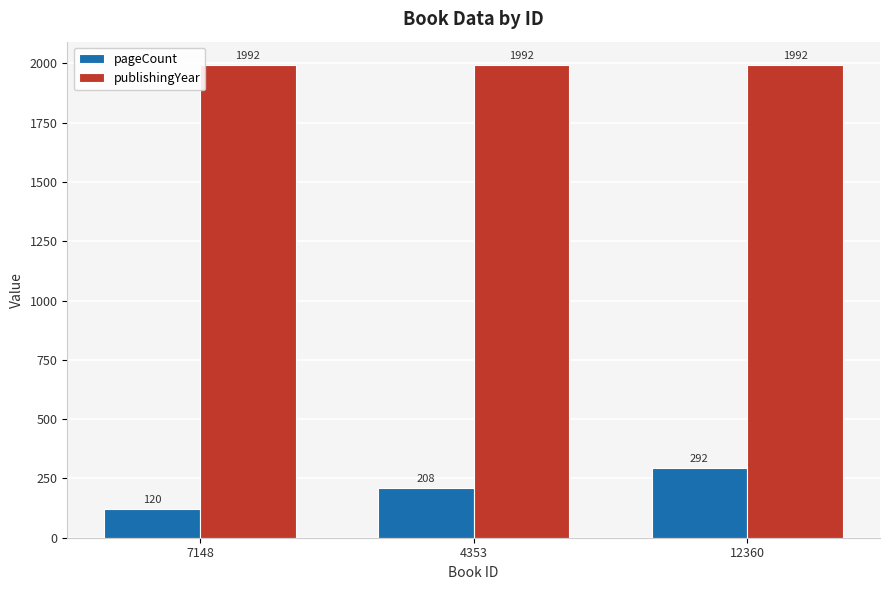

What position from the right is 4353?

2